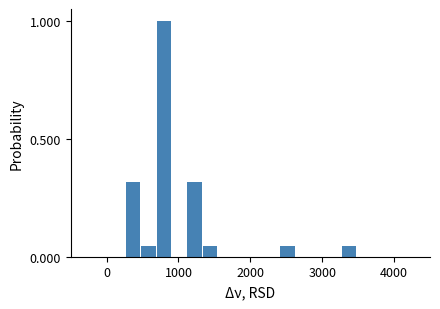

Read against the x-axis, roughly where is the centre of the tallest bar?

800